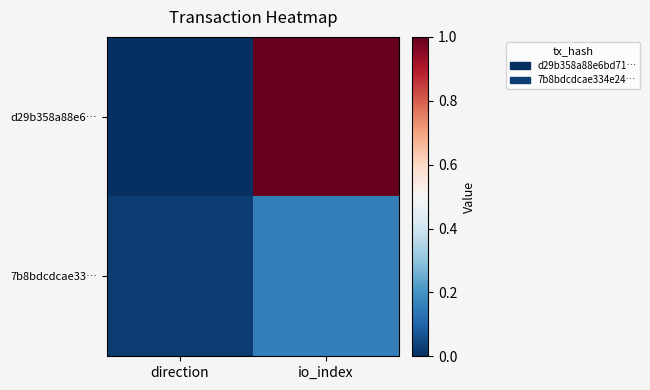

Rank the series by their average value, from highest to lowest.

d29b358a88e6…, 7b8bdcdcae33…